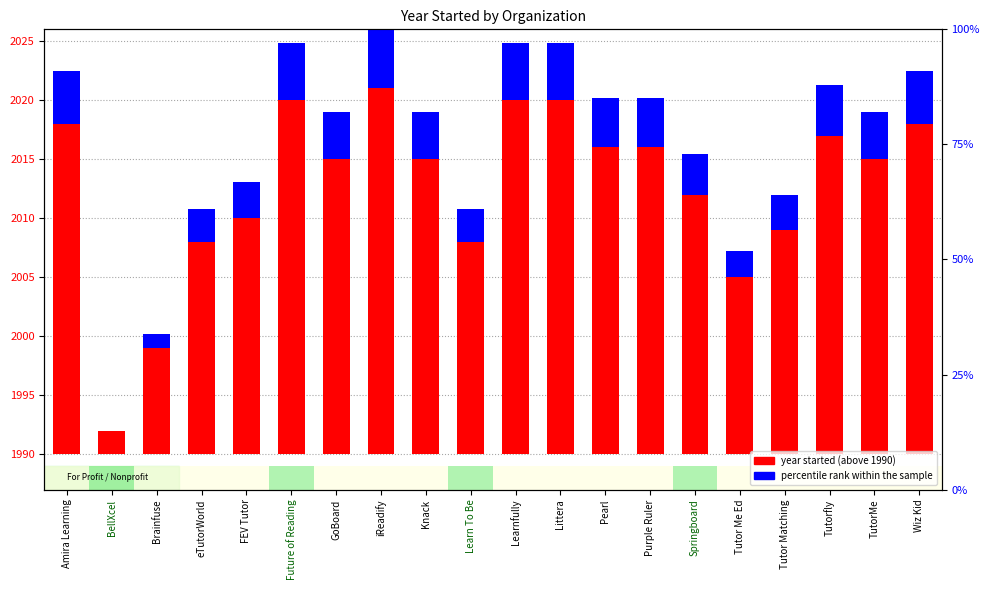

Reading left to right, transcribe all the data shown in this chart.

year started (above 1990): Amira Learning=28.0	BellXcel=2.0	Brainfuse=9.0	eTutorWorld=18.0	FEV Tutor=20.0	Future of Reading=30.0	GoBoard=25.0	iReadify=31.0	Knack=25.0	Learn To Be=18.0	Learnfully=30.0	Littera=30.0	Pearl=26.0	Purple Ruler=26.0	Springboard=22.0	Tutor Me Ed=15.0	Tutor Matching=19.0	Tutorfly=27.0	TutorMe=25.0	Wiz Kid=28.0
percentile rank within the sample: Amira Learning=4.5	BellXcel=0.0	Brainfuse=1.2	eTutorWorld=2.8	FEV Tutor=3.1	Future of Reading=4.8	GoBoard=4.0	iReadify=5.0	Knack=4.0	Learn To Be=2.8	Learnfully=4.8	Littera=4.8	Pearl=4.1	Purple Ruler=4.1	Springboard=3.4	Tutor Me Ed=2.2	Tutor Matching=2.9	Tutorfly=4.3	TutorMe=4.0	Wiz Kid=4.5